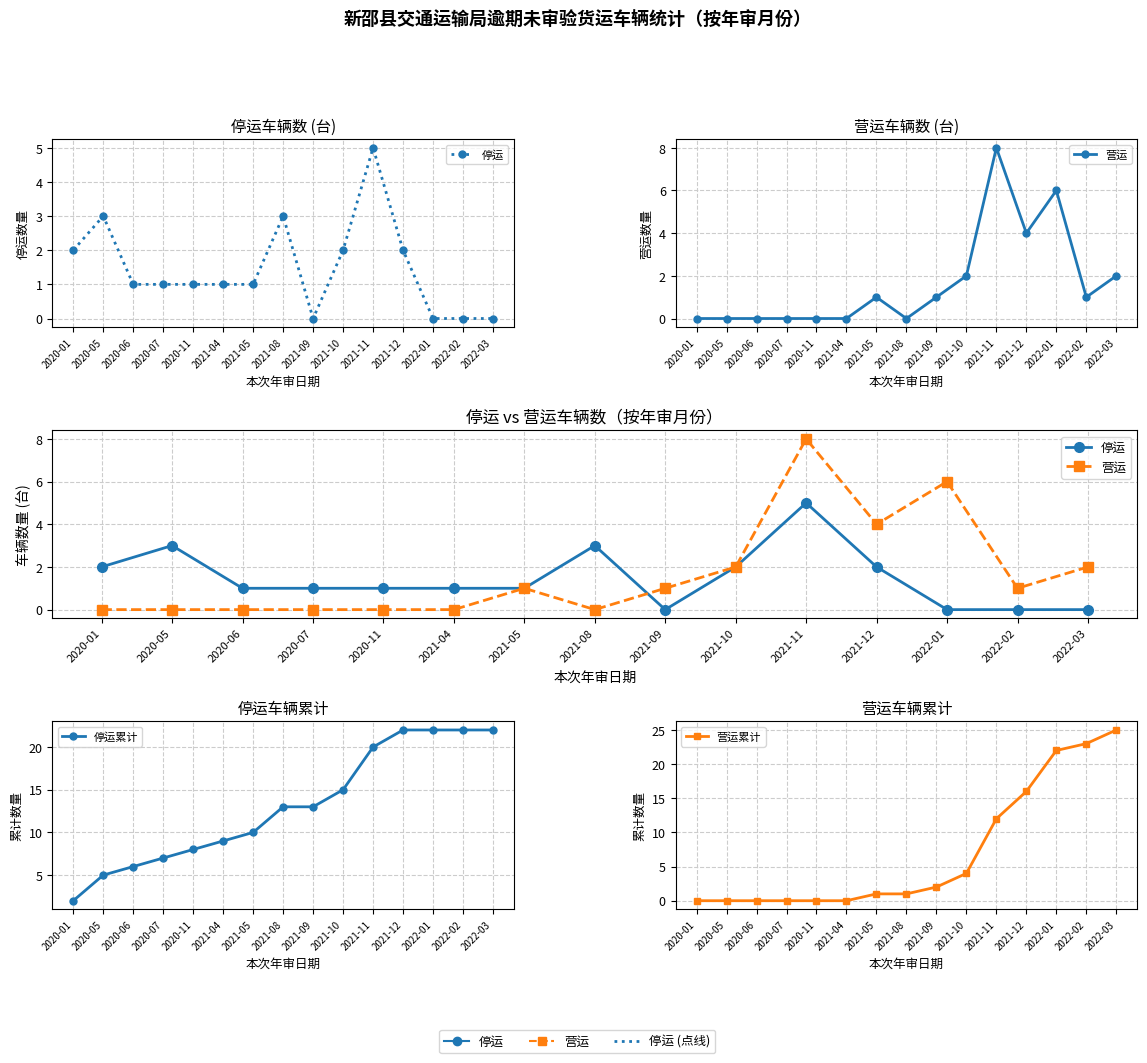

What is the difference between the highest and lowest values at 2020-11?

8